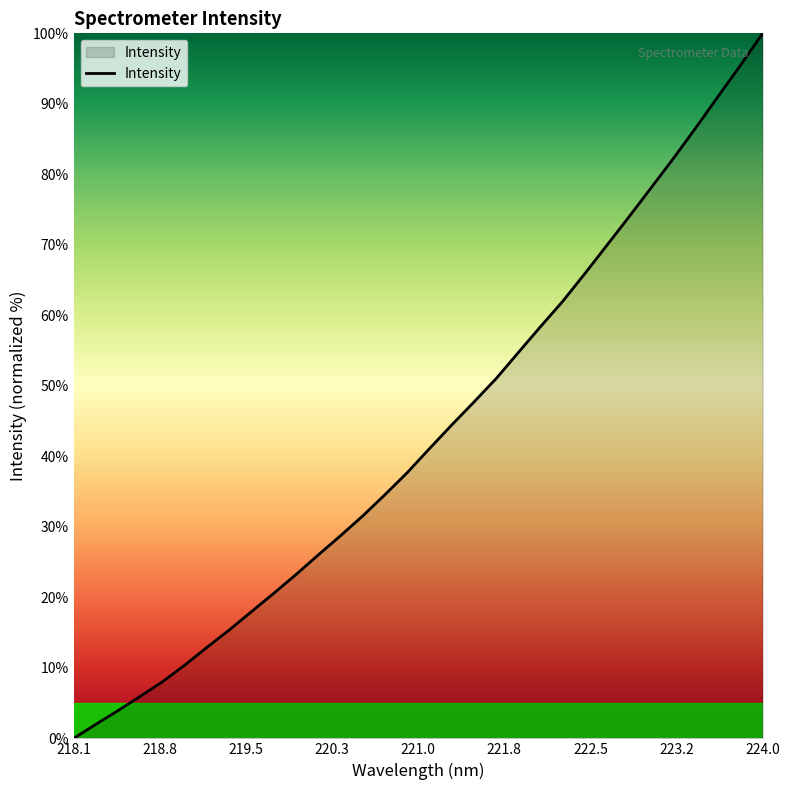

What is the difference between the maximum and minimum values?

100.0